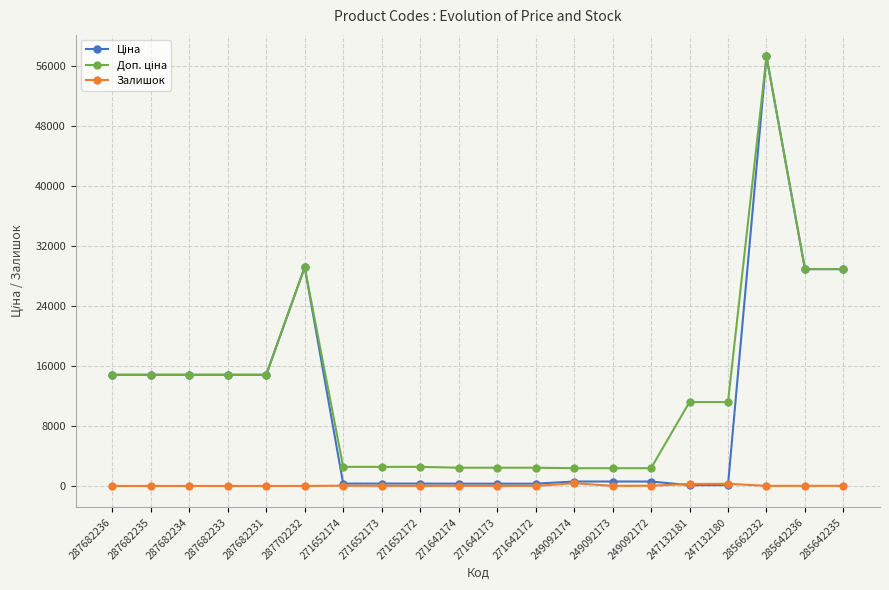

The Залишок series shows 13.0 at 285662232. True or false?

True